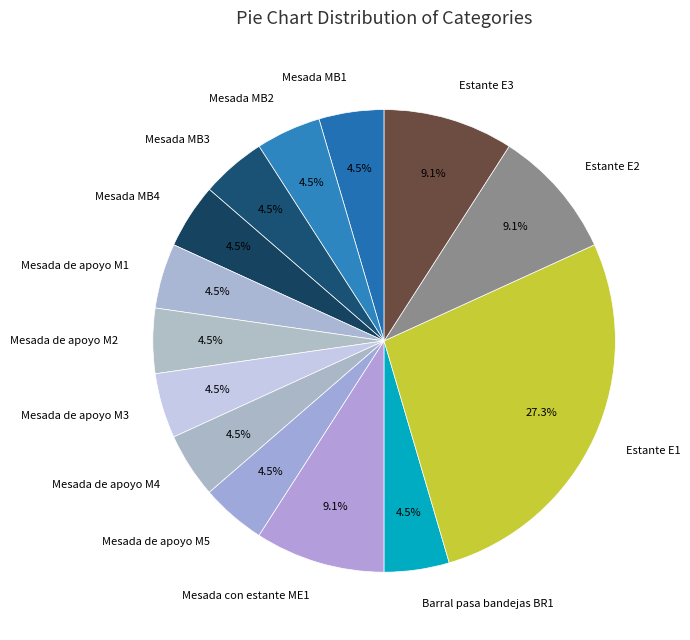

Approximately how many times larger is the value at Mesada MB1 compared to Estante E3?

0.5